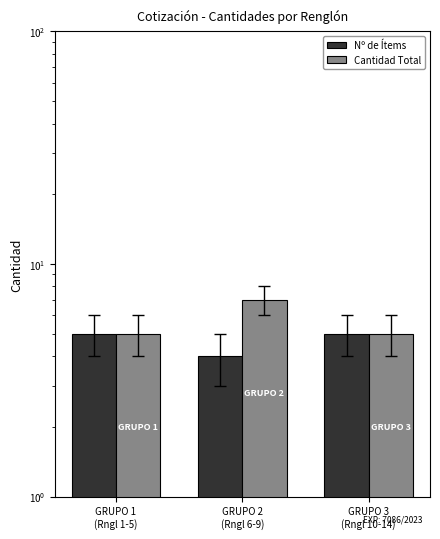

What are all the series names shown in the legend?

Nº de Ítems, Cantidad Total